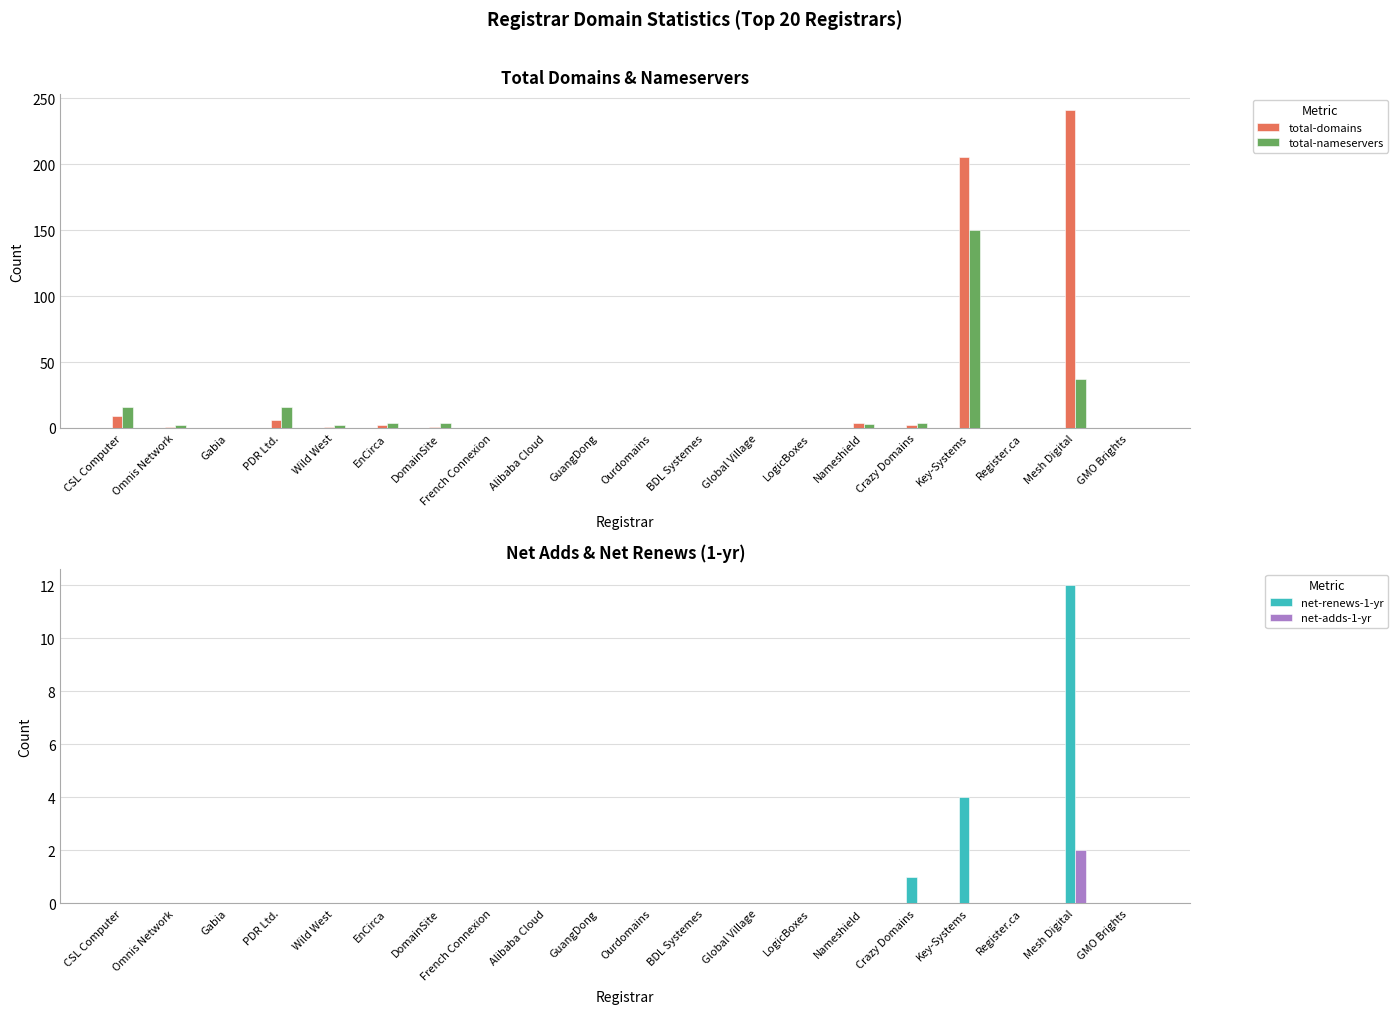

Reading right to left, transcribe all the data shown in this chart.

total-domains: 0	241	0	205	2	4	0	0	0	0	0	0	0	1	2	1	6	0	1	9
total-nameservers: 0	37	0	150	4	3	0	0	0	0	0	0	0	4	4	2	16	0	2	16
net-renews-1-yr: 0	12	0	4	1	0	0	0	0	0	0	0	0	0	0	0	0	0	0	0
net-adds-1-yr: 0	2	0	0	0	0	0	0	0	0	0	0	0	0	0	0	0	0	0	0